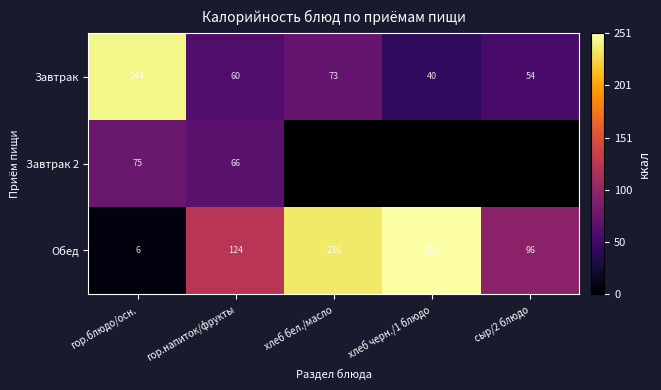

What is the difference between the Обед values at хлеб бел./масло and сыр/2 блюдо?

140